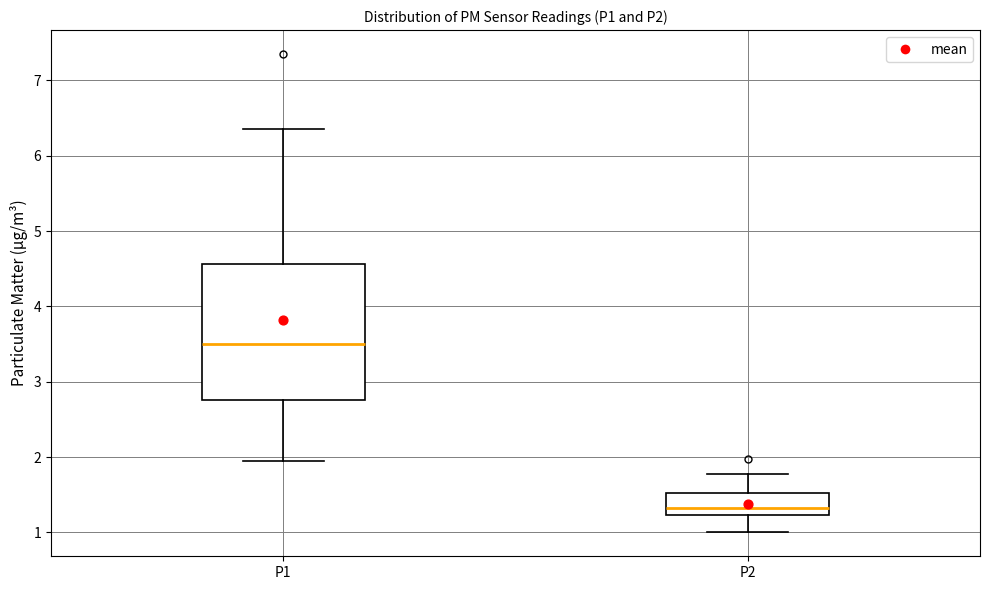

Reading left to right, read every box against the y-axis: the position of its median line, the range the box covers, and the ends of its whiskers. The values are not printed on the chart, so give them approximately, as read against the axis.

P1: median 3.5, box 2.8 to 4.6, whiskers 2.0 to 6.4
P2: median 1.3, box 1.2 to 1.5, whiskers 1.0 to 1.8